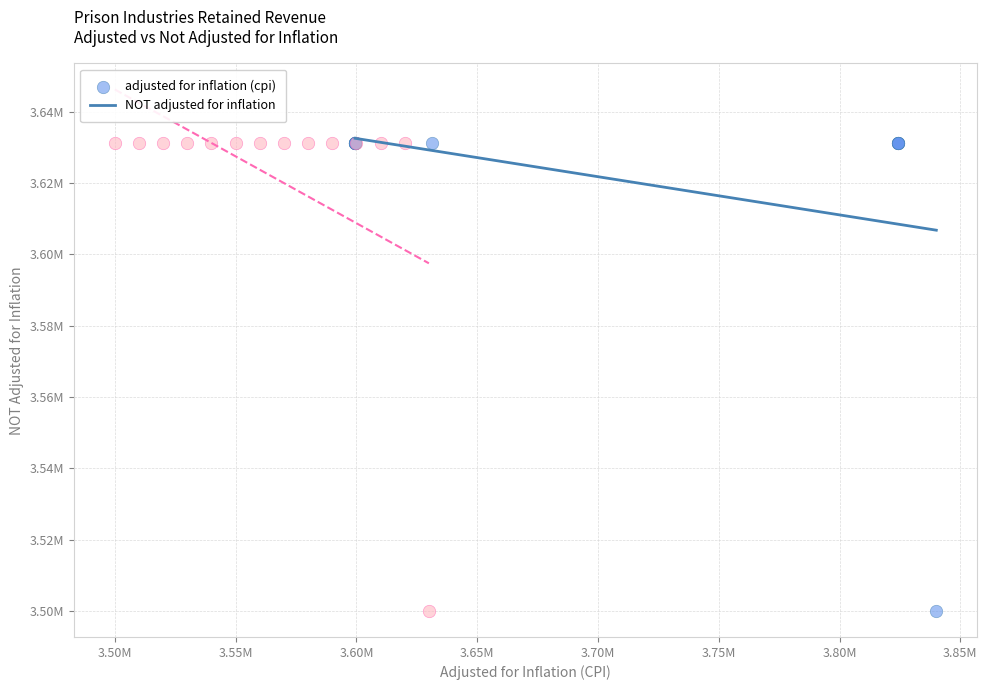

What are all the series names shown in the legend?

adjusted for inflation (cpi), NOT adjusted for inflation